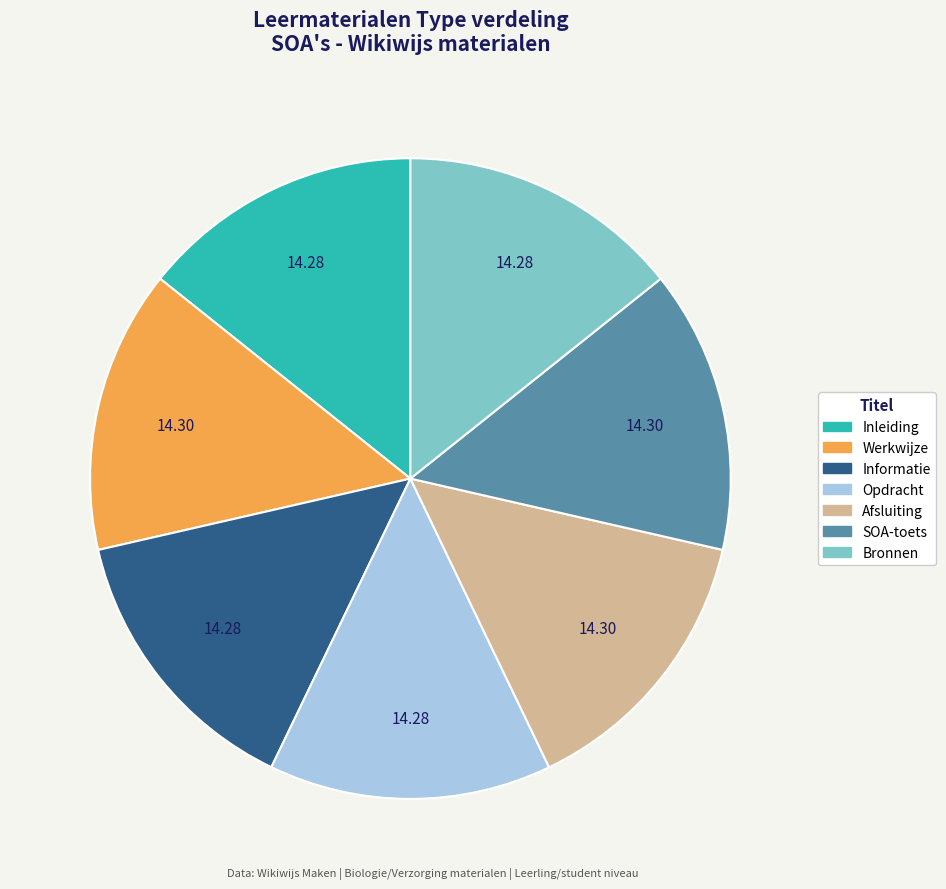

Does Werkwijze represent more than half of the total?

No